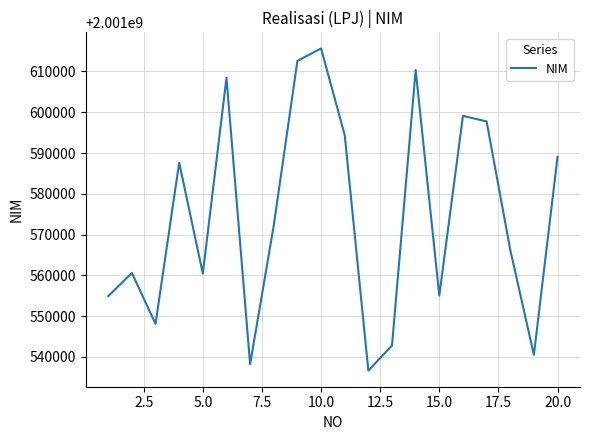

What is the greatest value displayed?

2001615634